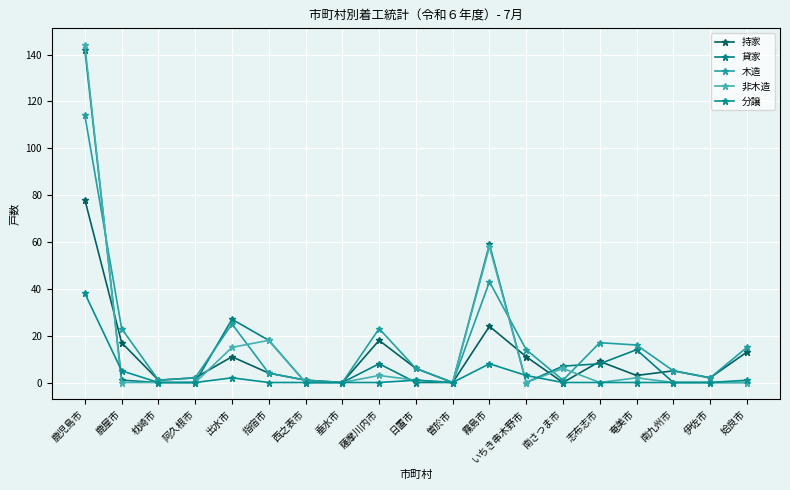

Reading left to right, list all the values displayed in this chart.

持家: 78	17	1	2	11	4	1	0	18	6	0	24	11	0	9	3	5	2	13
貸家: 142	1	0	0	27	18	0	0	8	0	0	59	0	7	8	14	0	0	0
木造: 114	23	1	2	25	4	1	0	23	6	0	43	14	1	17	16	5	2	15
非木造: 144	0	0	0	15	18	0	0	3	1	0	58	0	6	0	2	0	0	0
分譲: 38	5	0	0	2	0	0	0	0	1	0	8	3	0	0	0	0	0	1